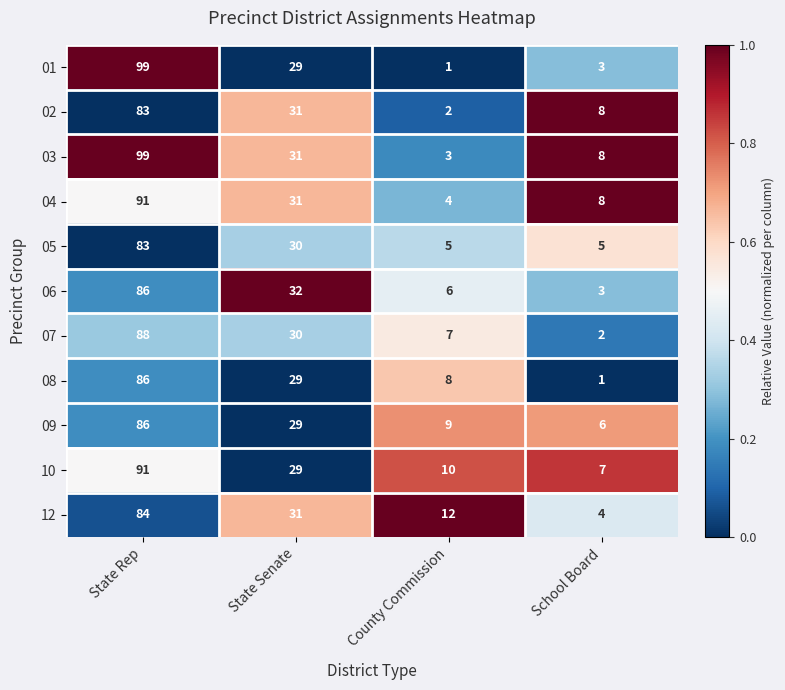

What is the difference between the highest and lowest values at State Senate?

3